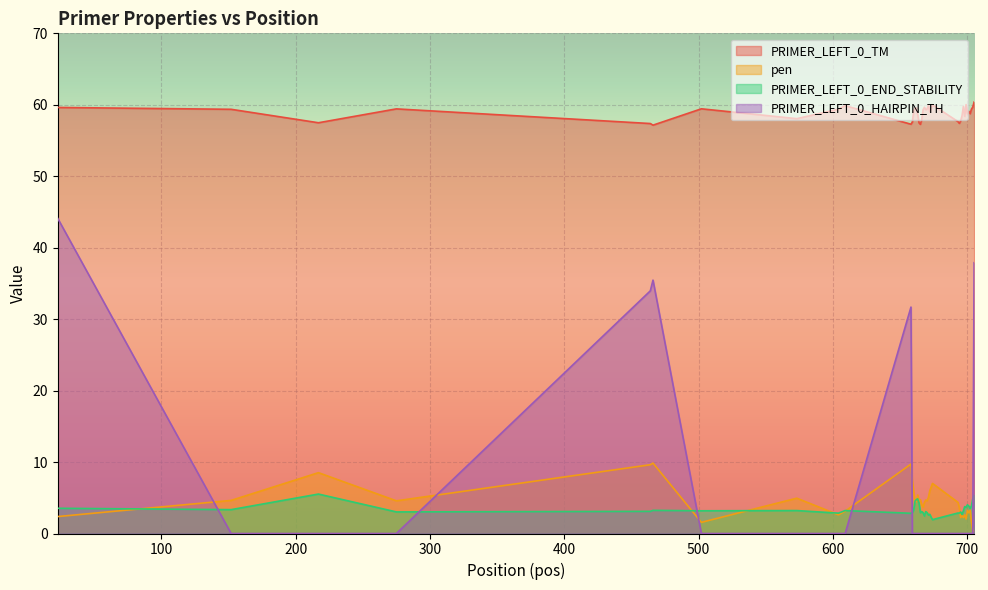

Which series has the largest total across all categories?

PRIMER_LEFT_0_TM